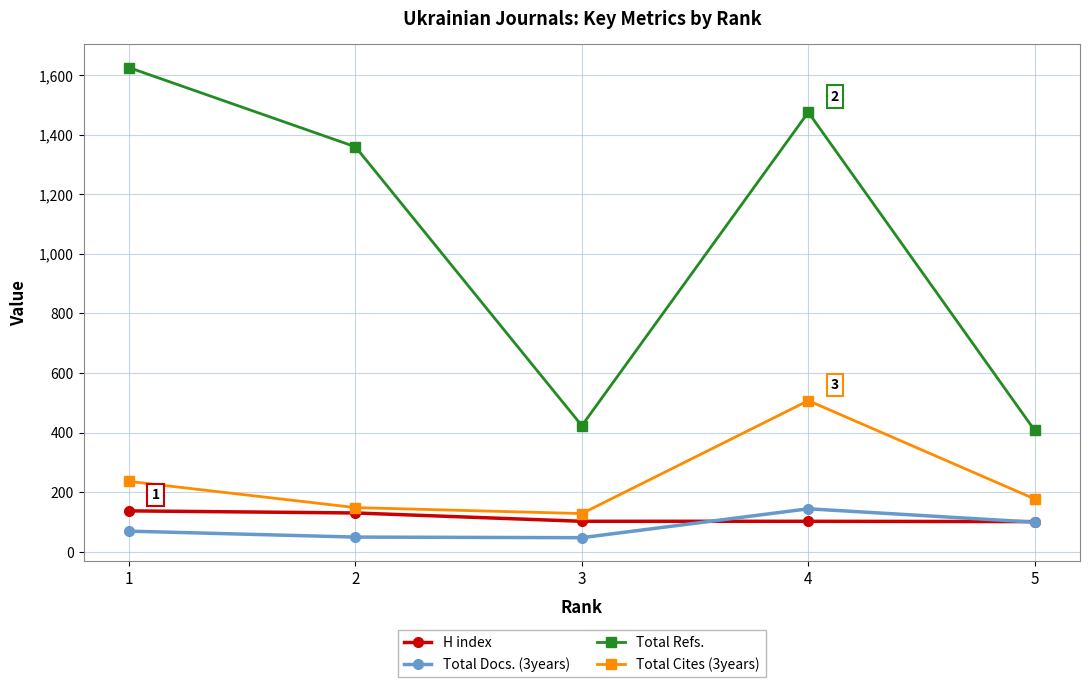

Between which two adjacent categories do Total Docs. (3years) and H index first intersect?

3 and 4